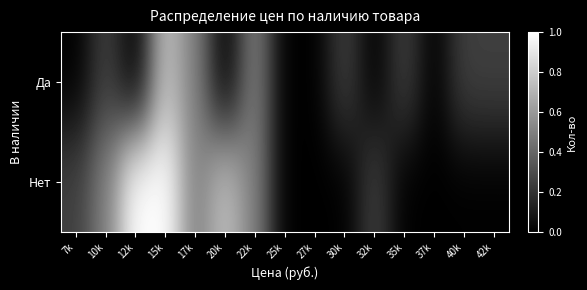

Rank the series at 32k from highest to lowest value.

Нет, Да